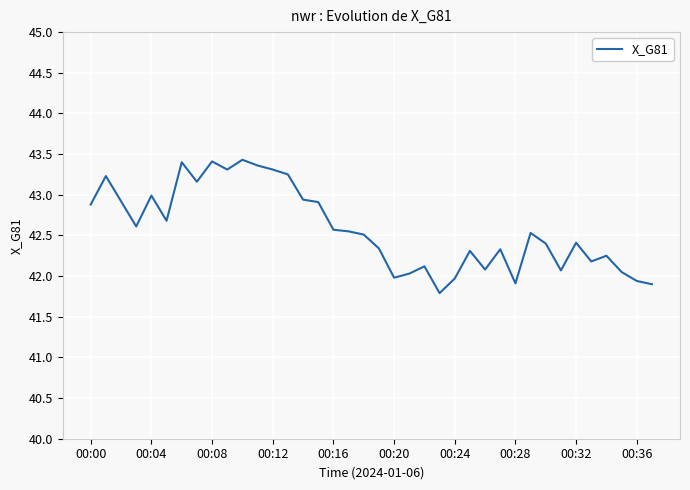

What is the difference between the maximum and minimum values?

1.6